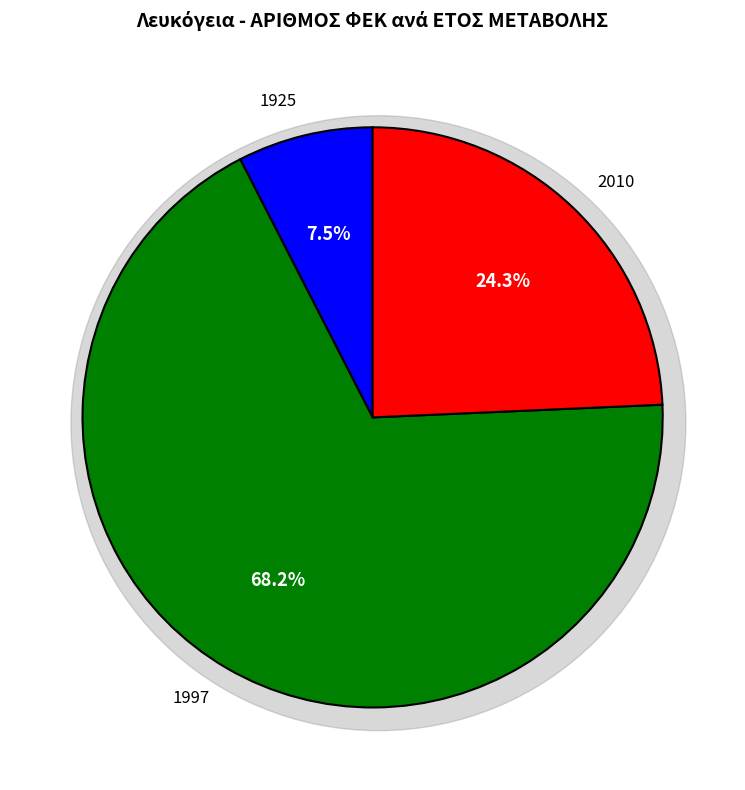

To the nearest percent, what is the average slice percentage?

33%